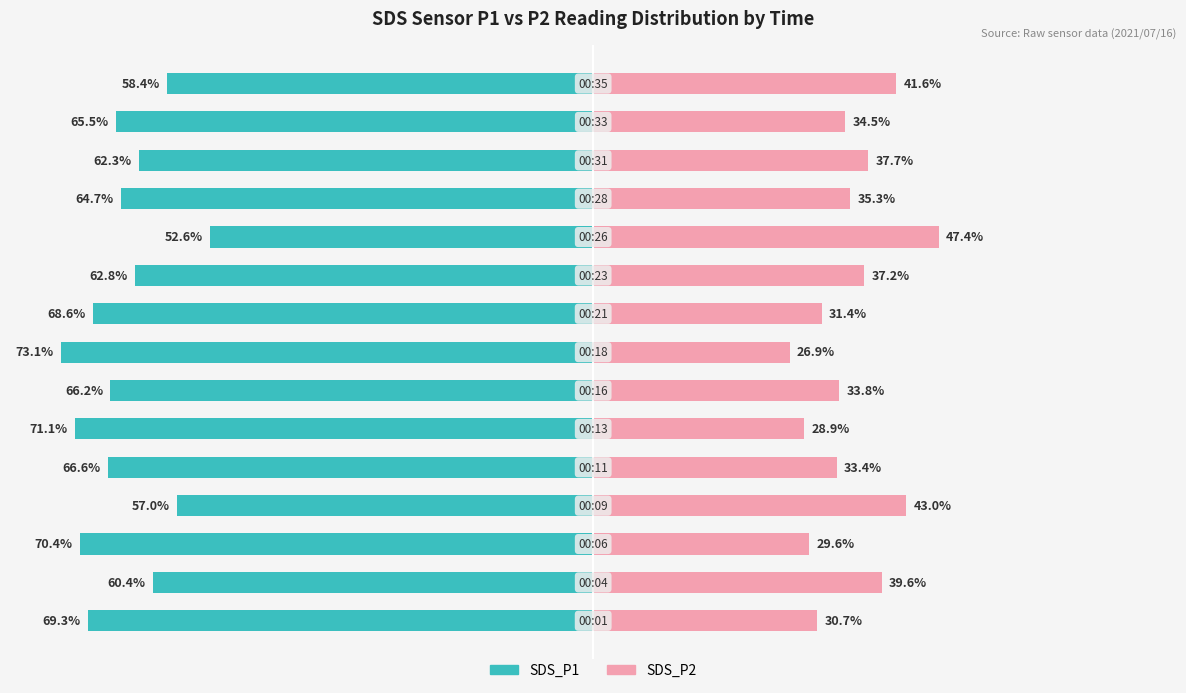

How many series are shown in this chart?

2